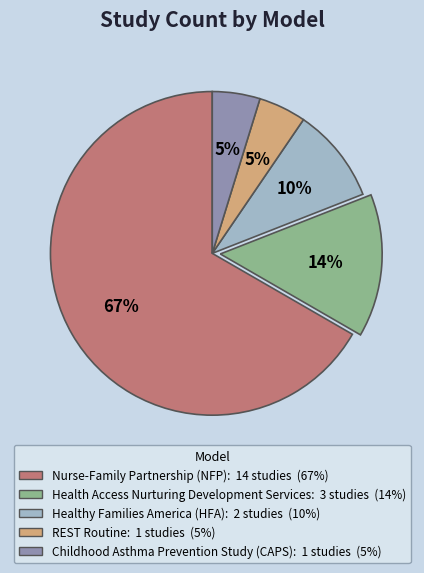

Do Health Access Nurturing Development Services and Healthy Families America (HFA) together represent more than half of the pie?

No